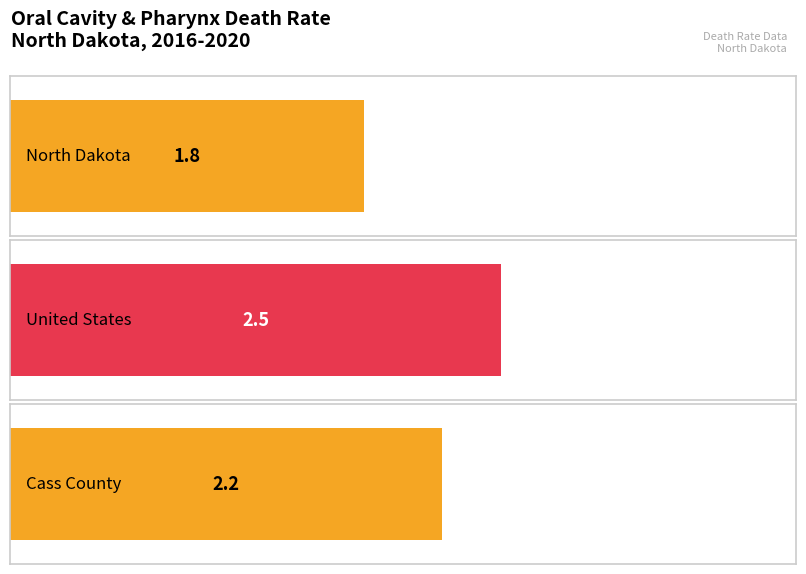

List the labels in order of value, smallest first.

North Dakota, Cass County, United States